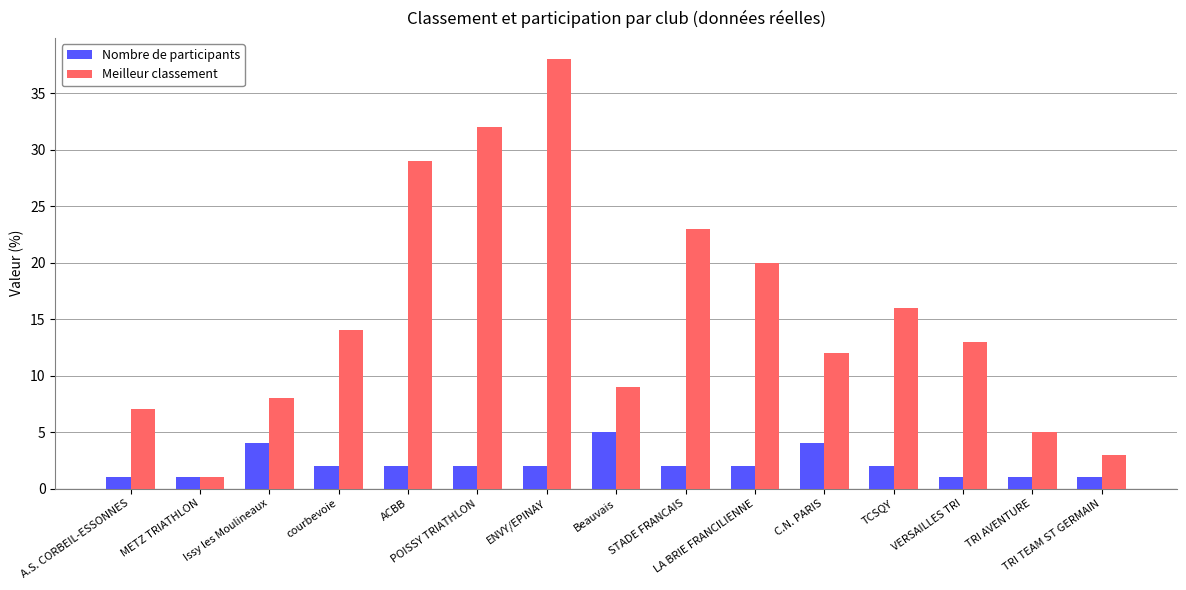

Reading left to right, list all the values displayed in this chart.

Nombre de participants: 1	1	4	2	2	2	2	5	2	2	4	2	1	1	1
Meilleur classement: 7	1	8	14	29	32	38	9	23	20	12	16	13	5	3